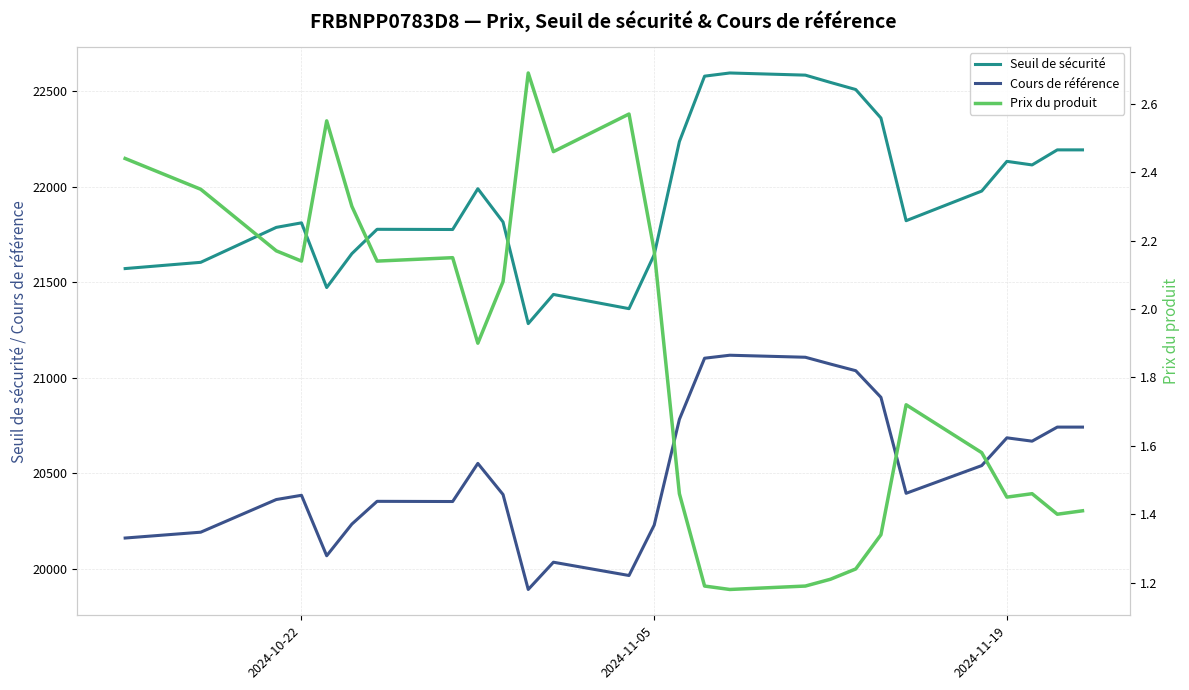

What is the highest value of the Seuil de sécurité series?

22595.4